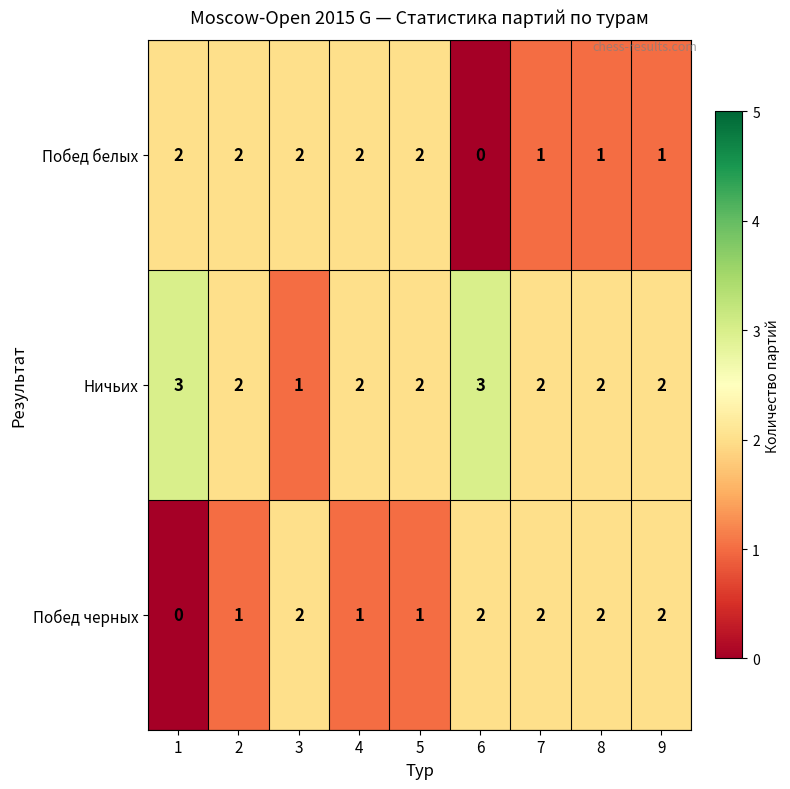

Reading right to left, extract all data points from this chart.

Побед белых: 9=1	8=1	7=1	6=0	5=2	4=2	3=2	2=2	1=2
Ничьих: 9=2	8=2	7=2	6=3	5=2	4=2	3=1	2=2	1=3
Побед черных: 9=2	8=2	7=2	6=2	5=1	4=1	3=2	2=1	1=0